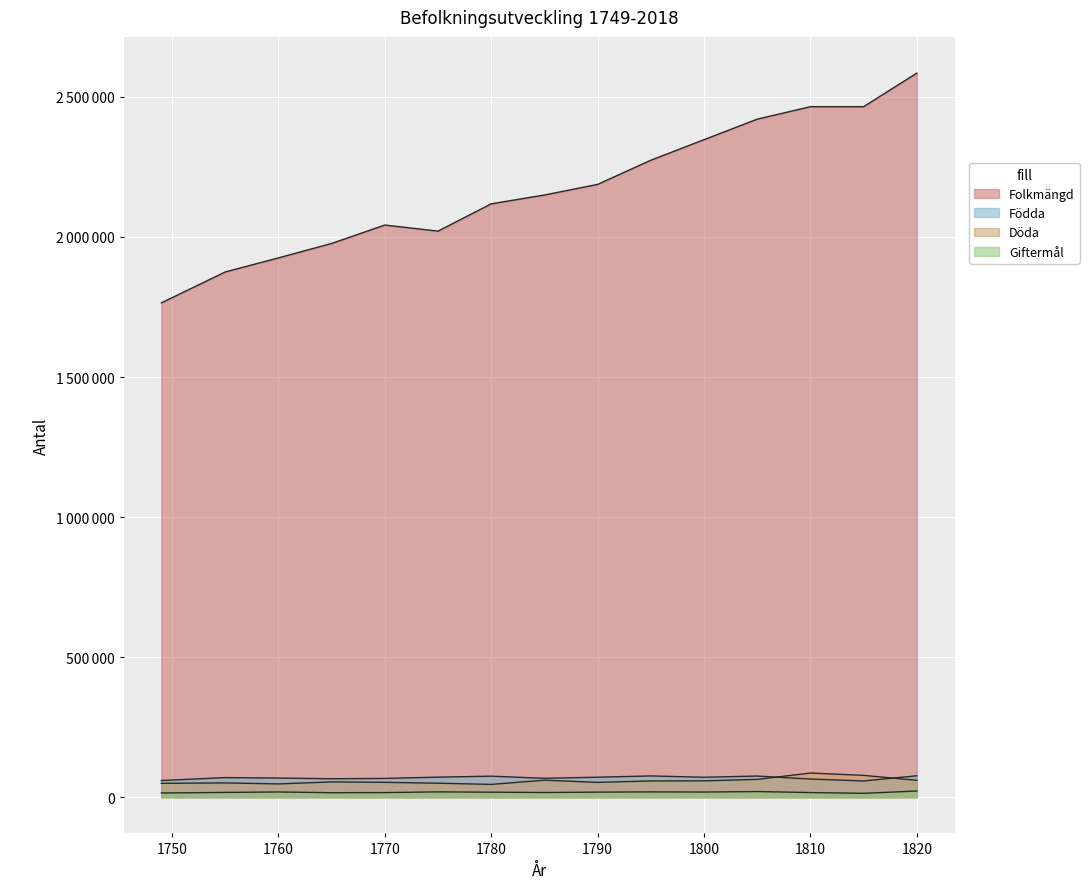

Reading left to right, list all the values displayed in this chart.

Folkmängd: 1749=1764724	1755=1875029	1760=1925248	1765=1976824	1770=2042574	1775=2020847	1780=2118281	1785=2149773	1790=2187679	1795=2273954	1800=2347303	1805=2420559	1810=2465066	1815=2465097	1820=2584990
Födda: 1749=59483	1755=70008	1760=68384	1765=65872	1770=67172	1775=71642	1780=75122	1785=67497	1790=71456	1795=76012	1800=71285	1805=75552	1810=64839	1815=58063	1820=76578
Döda: 1749=49516	1755=51090	1760=47471	1765=54566	1770=53071	1775=49949	1780=45731	1785=60770	1790=53008	1795=58019	1800=58440	1805=63596	1810=86340	1815=77977	1820=60296
Giftermål: 1749=15046	1755=17097	1760=18705	1765=16066	1770=16537	1775=19002	1780=17938	1785=16791	1790=18117	1795=18942	1800=18429	1805=20196	1810=16598	1815=13912	1820=22175